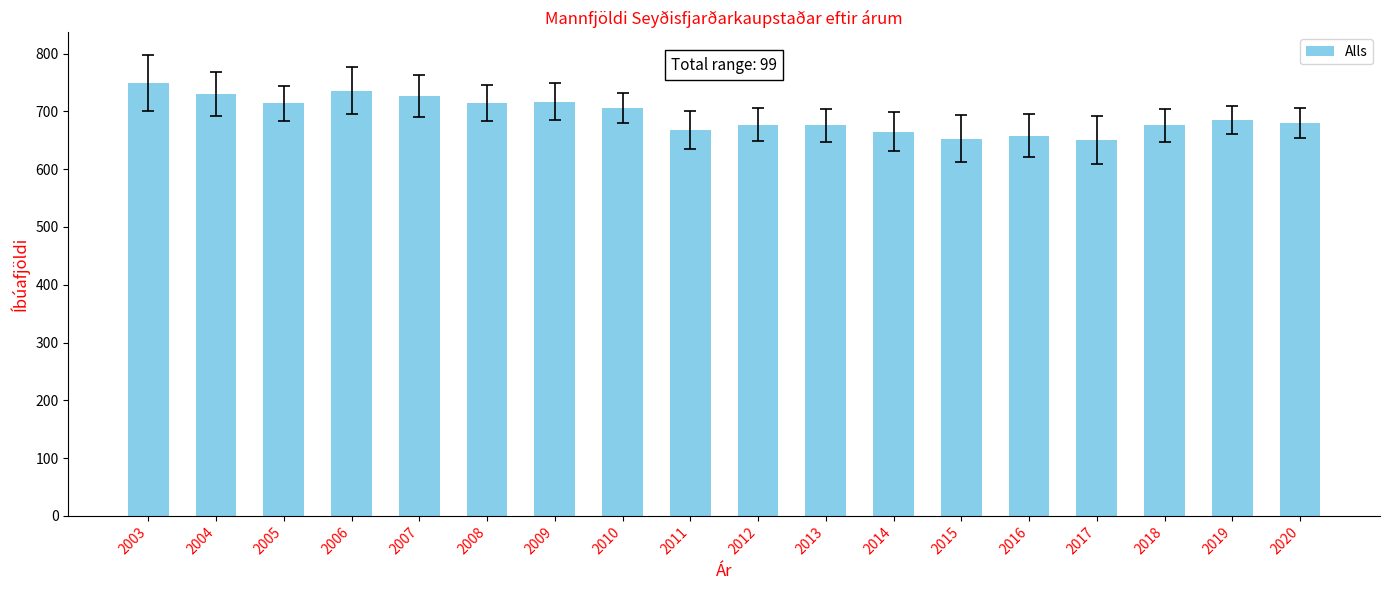

What is the sum of the values at 2015 and 2014?

1318